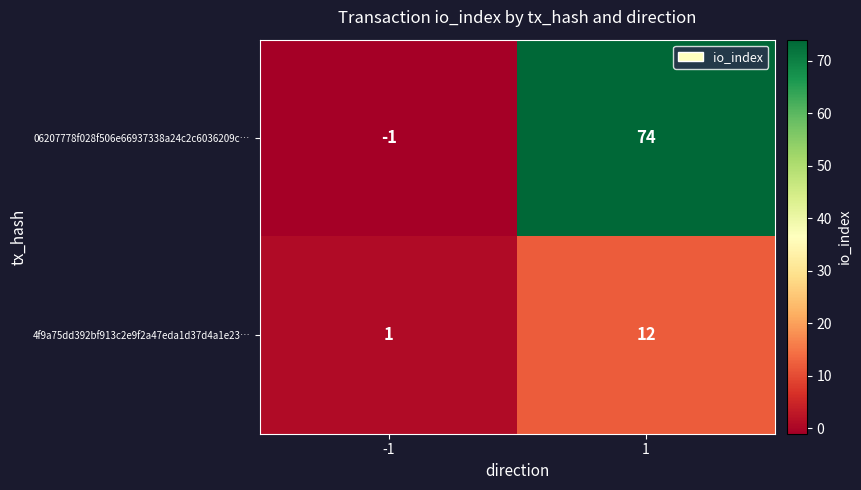

What is the difference between the 4f9a75dd392bf913c2e9f2a47eda1d37d4a1e23… values at 1 and -1?

11